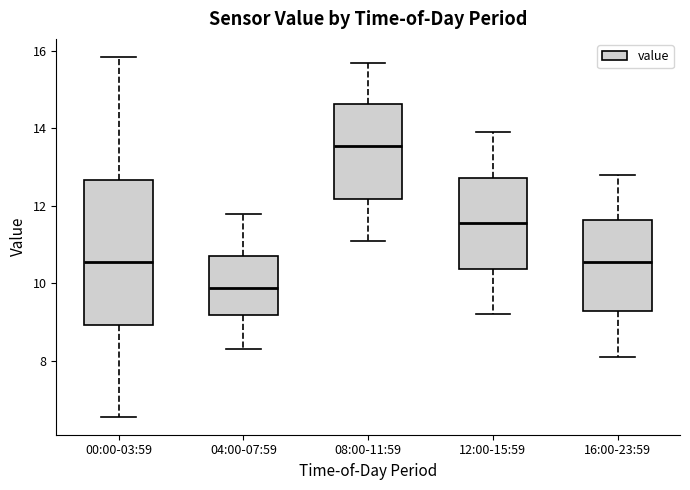

Which box is the tallest, from its lower edge to its upper edge?

00:00-03:59